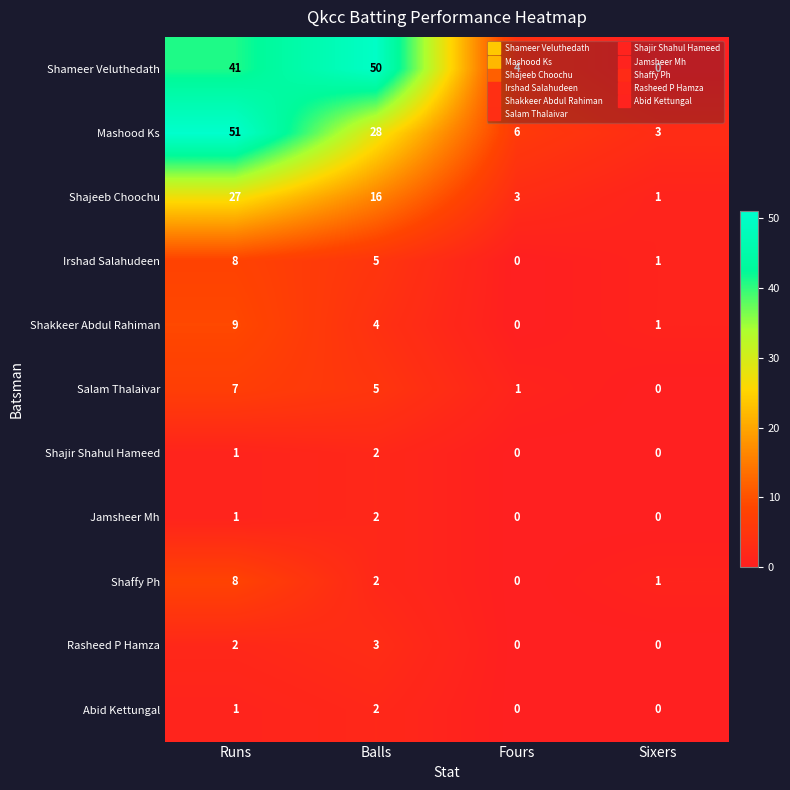

Which category has the highest value across all series?

Runs